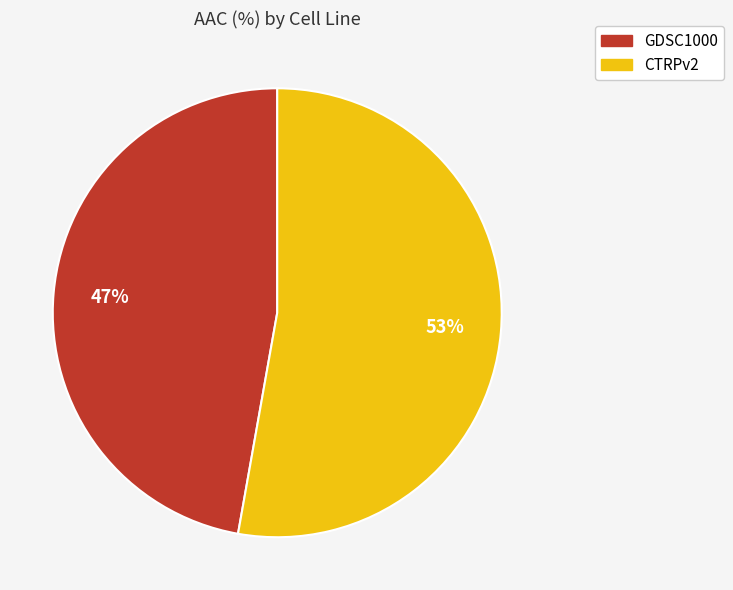

What percentage is the CTRPv2 slice, to the nearest percent?

53%